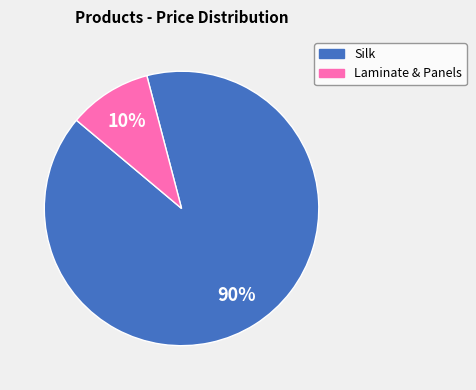

To the nearest percent, what is the average slice percentage?

50%